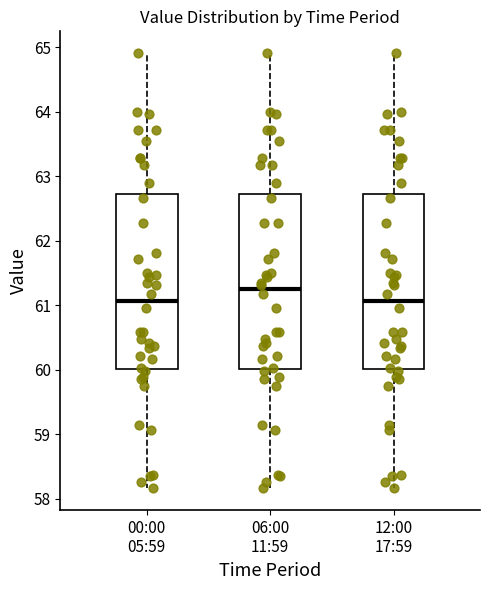

Where is the lower edge of the box for 00:00 05:59 on the y-axis? The values are not printed on the chart, so give them approximately, as read against the axis.

60.0